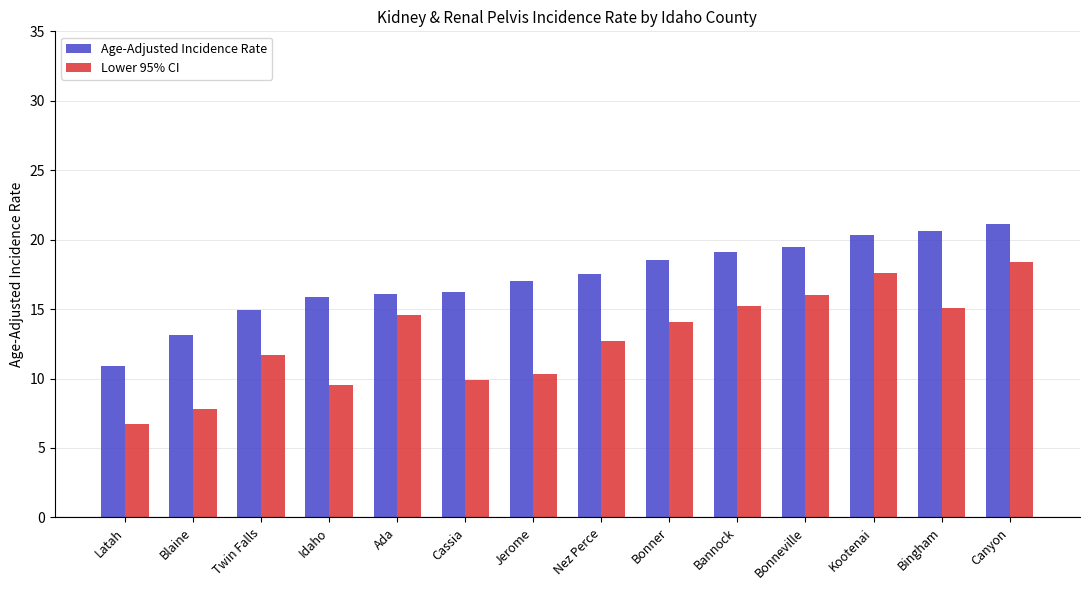

What is the minimum value for Lower 95% CI?

6.7